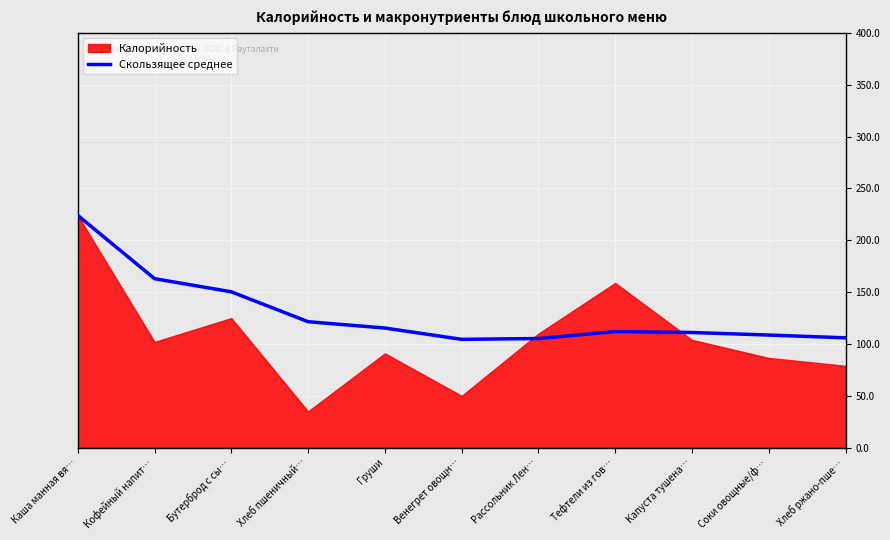

What is the highest value of the Скользящее среднее series?

224.0